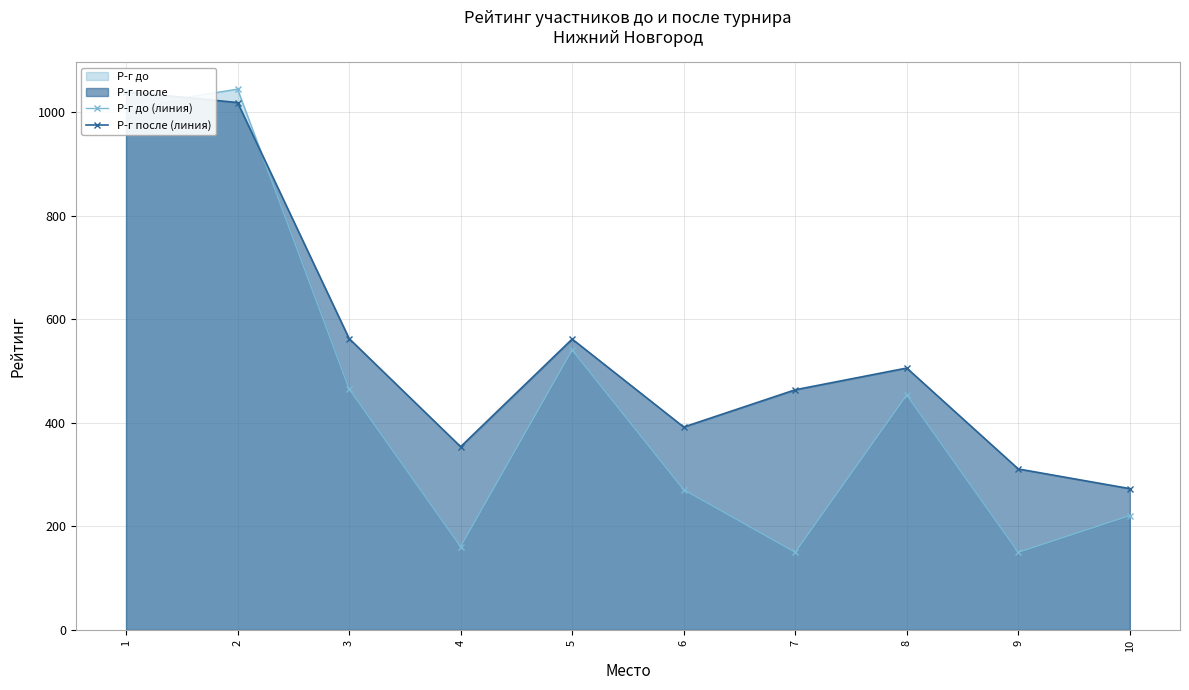

What is the difference between the Р-г после (линия) values at 1 and 2?

21